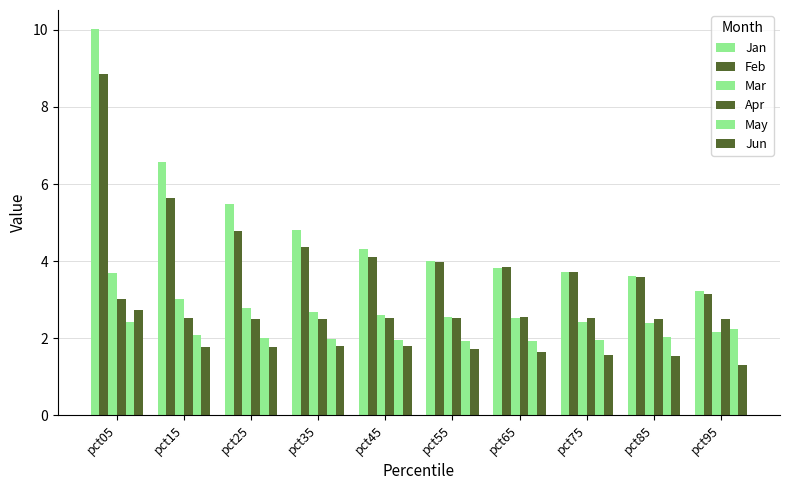

Count the number of categories in the chart.

10